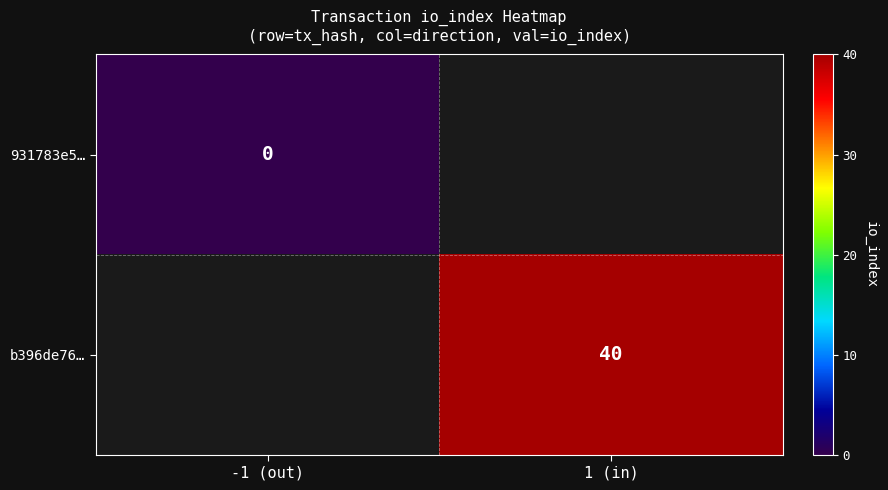

True or false: b396de76… has a value of 65 at 1 (in).

False